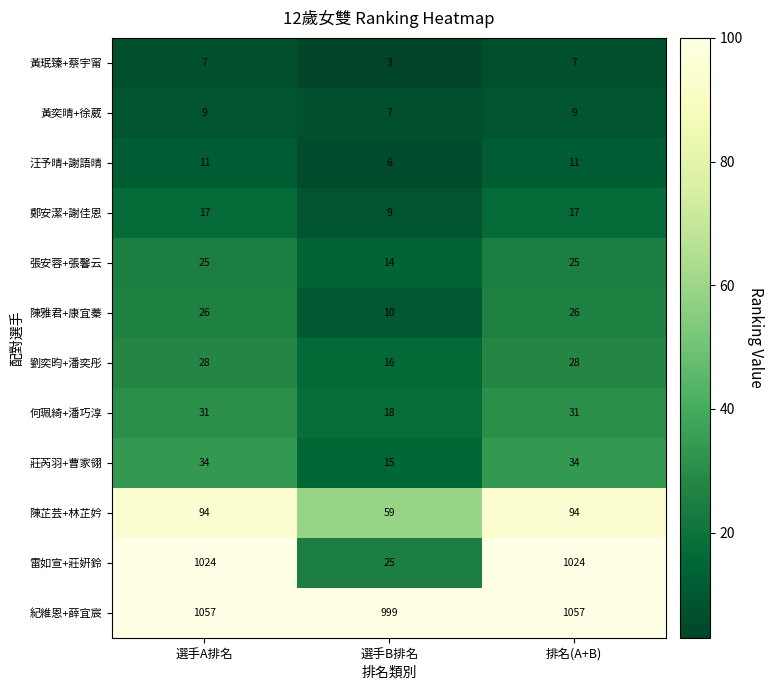

How many categories are shown in the chart?

3